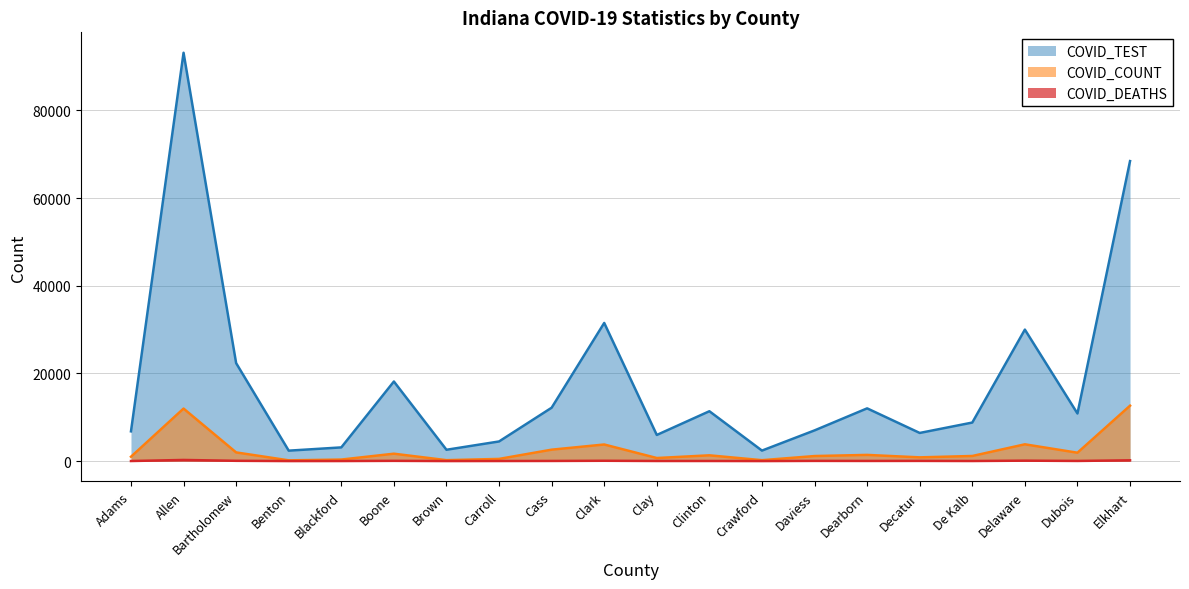

True or false: COVID_TEST has more than 0 points higher than both neighbors.

True